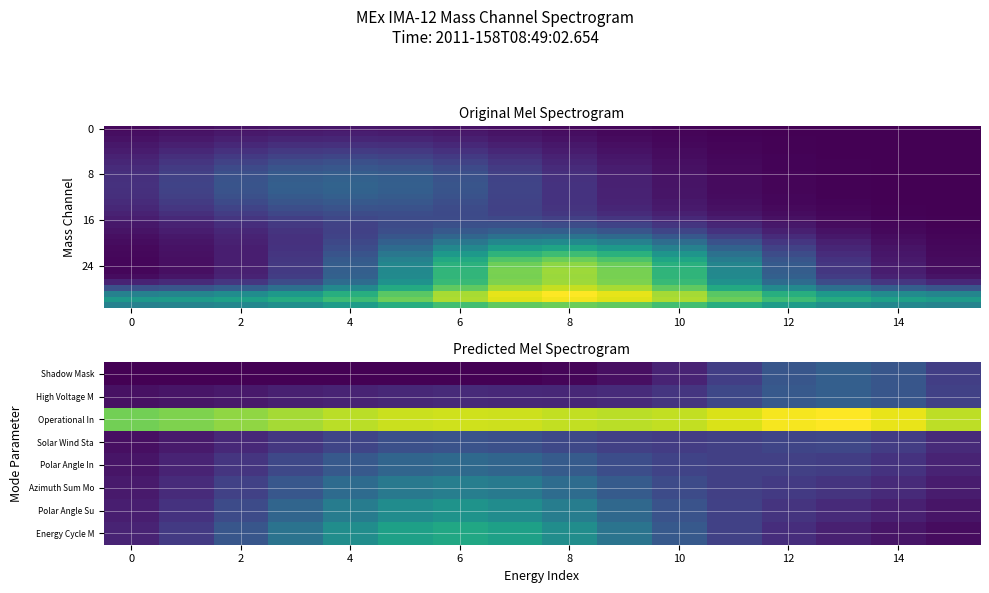

What is the maximum value shown in the chart?

31.7